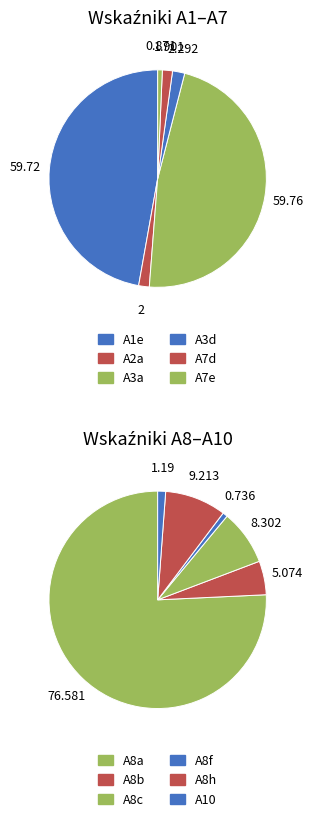

How many segments does this pie chart have?

12